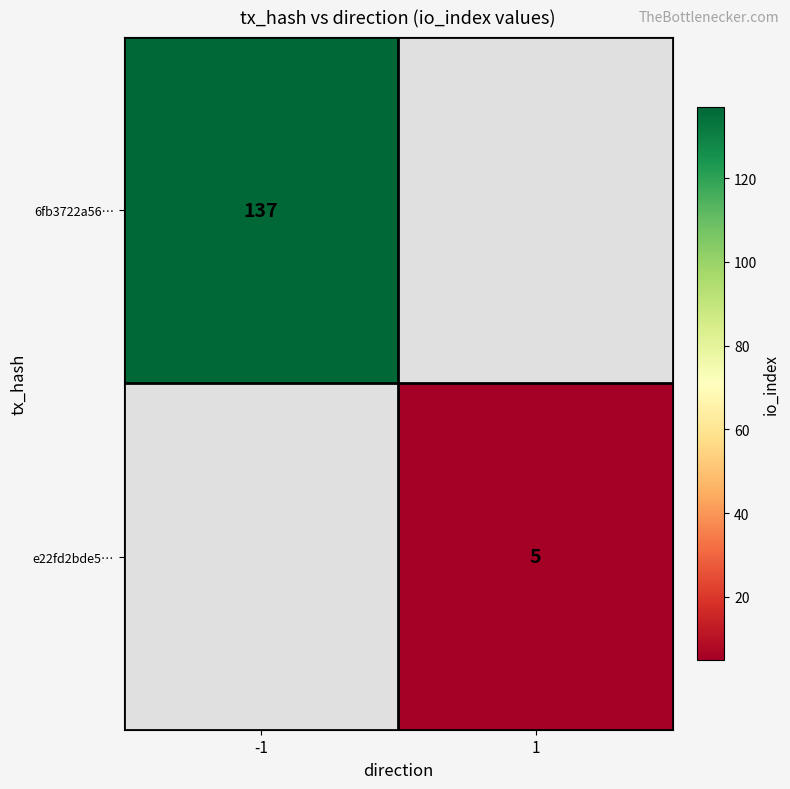

Is it true that 6fb3722a56… equals 137 at -1?

True